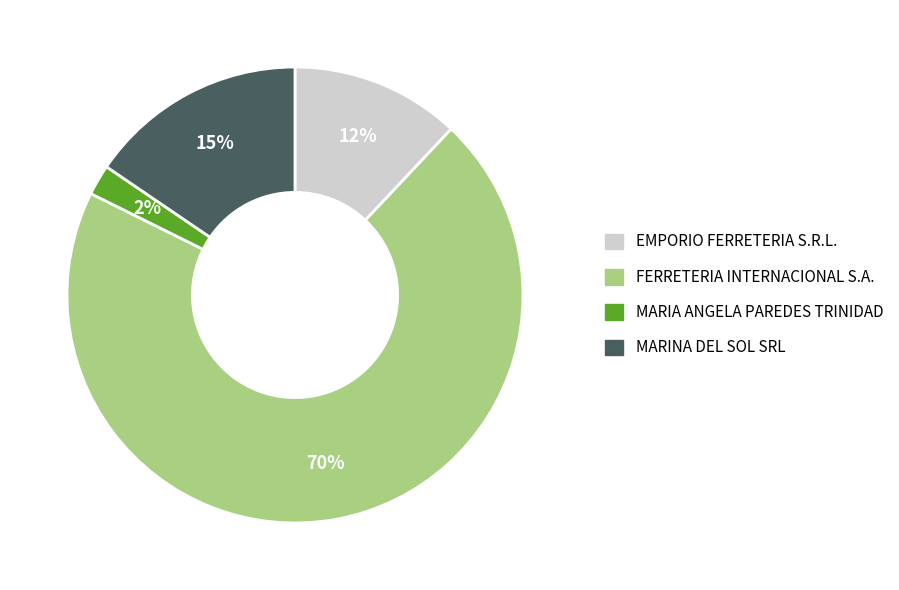

Is there any slice that represents more than half of the pie?

Yes